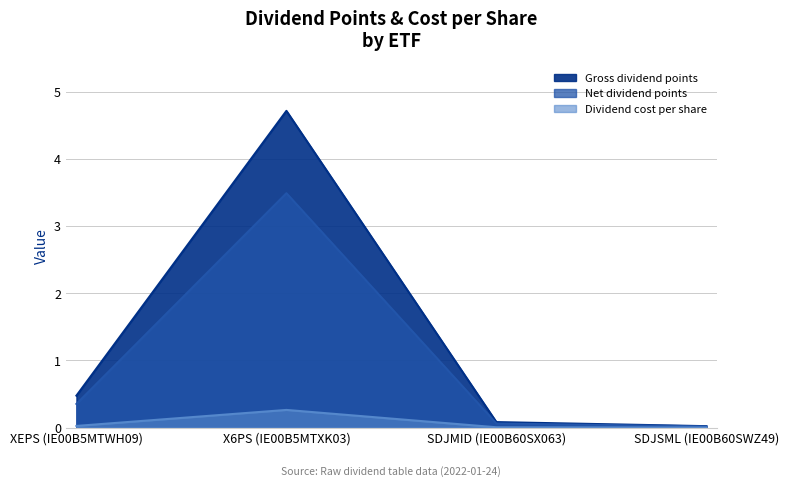

Which series has the largest range (max minus min)?

Gross dividend points